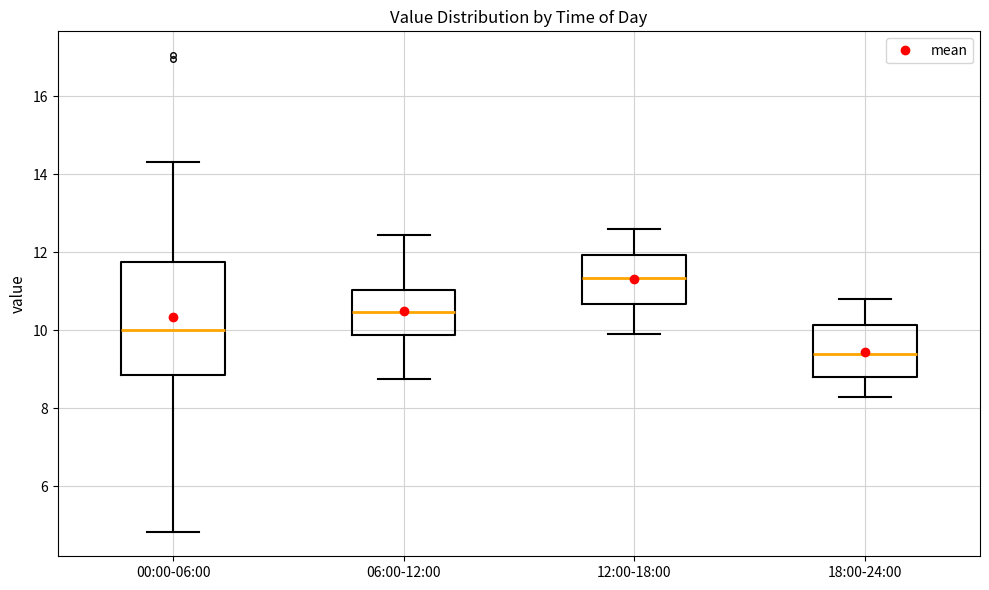

Which box has the lowest median line?

18:00-24:00